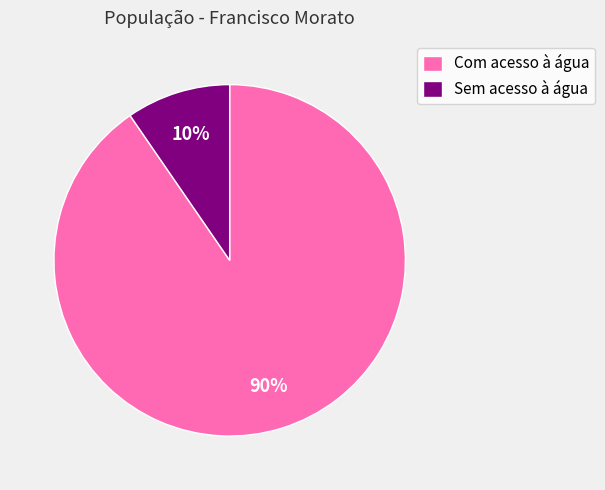

To the nearest percent, what portion does Sem acesso à água represent?

10%